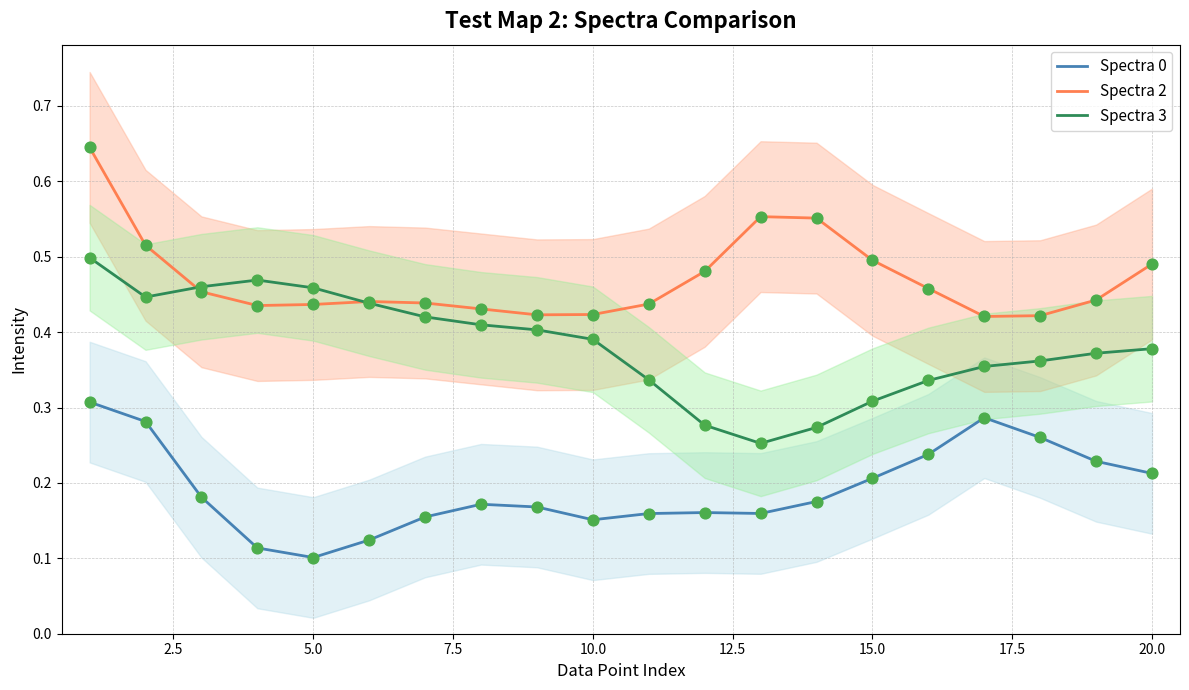

Which series contains the highest Y value?

Spectra 2